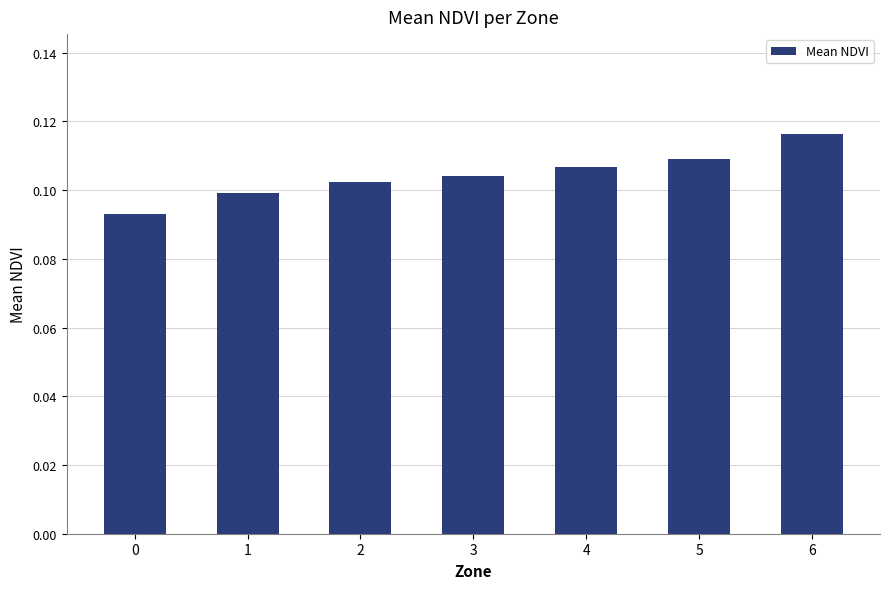

How many bars are there in total?

7